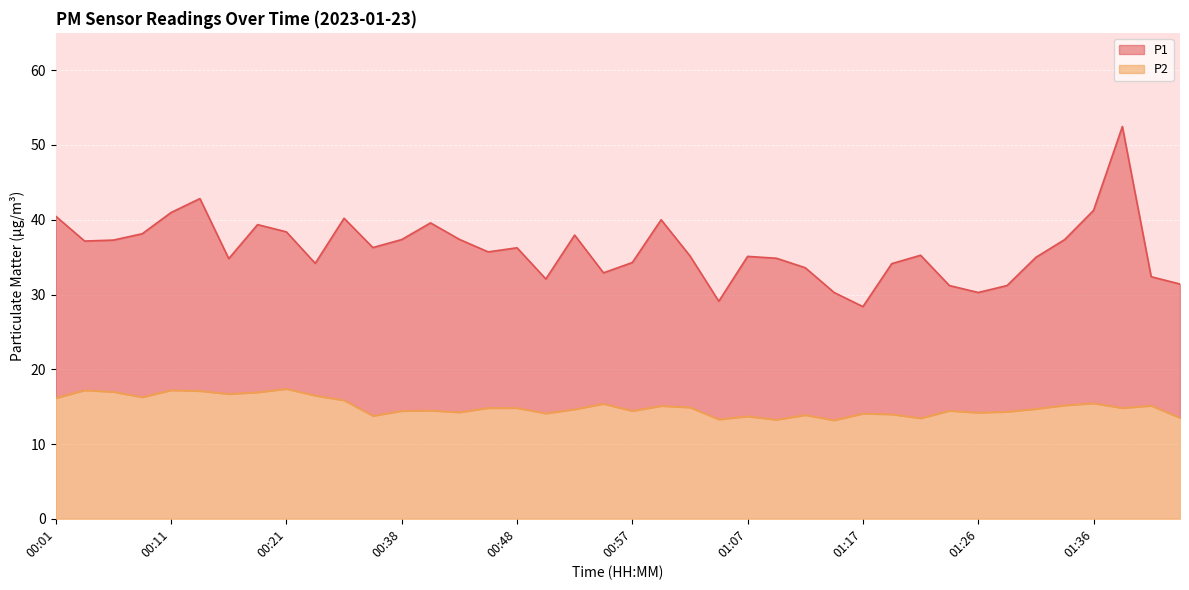

Which series changed the most between 00:38 and 01:38?

P1